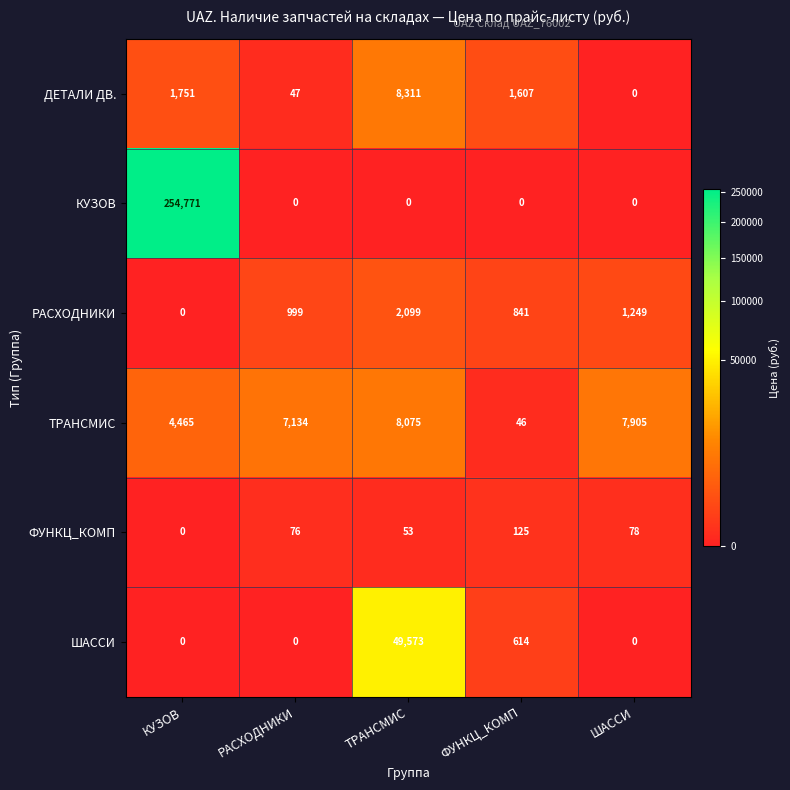

At which category does the chart reach its peak across all series?

КУЗОВ